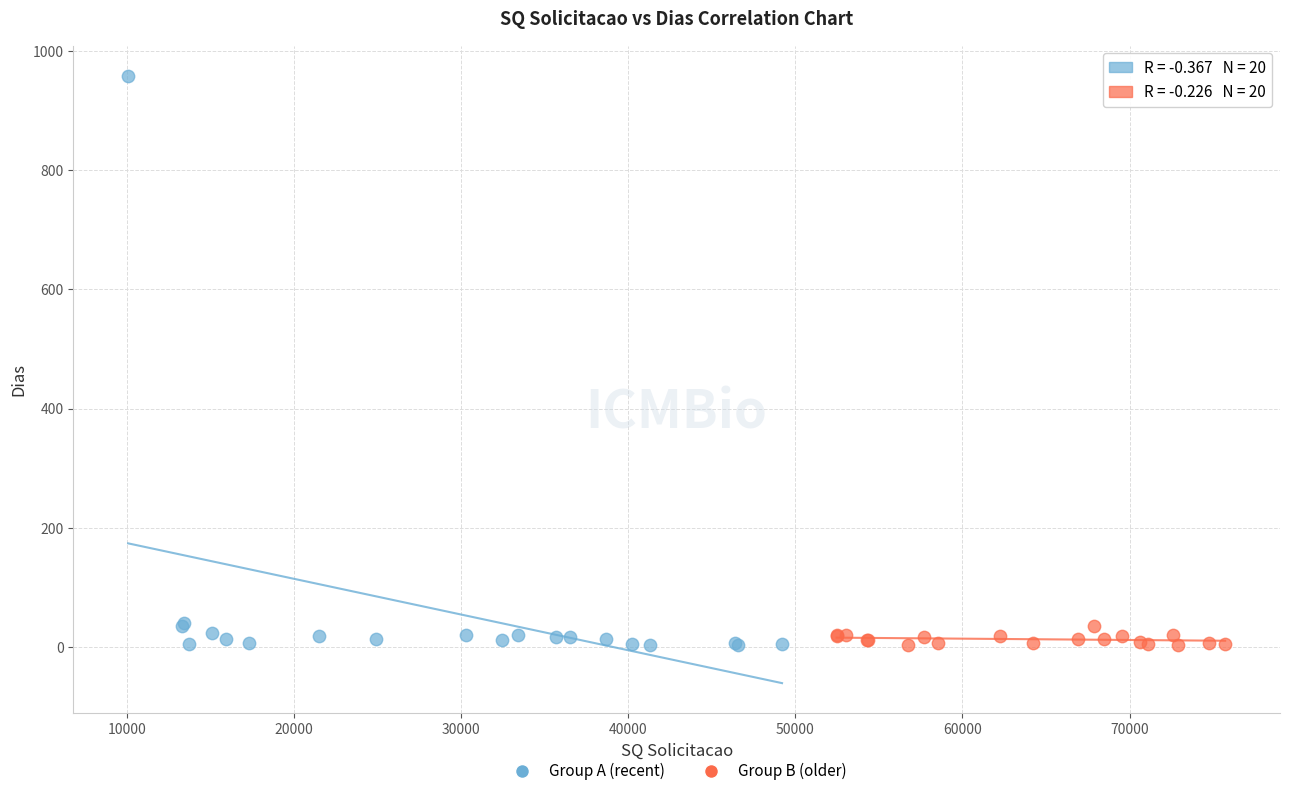

Which series has the largest Y range (max minus min)?

Group A (recent)